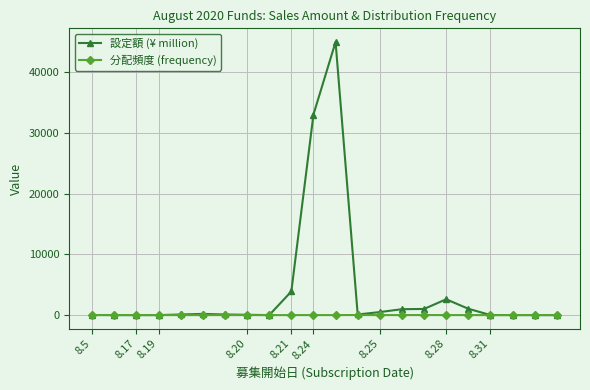

List the series in order of their overall mean, highest first.

設定額 (¥ million), 分配頻度 (frequency)